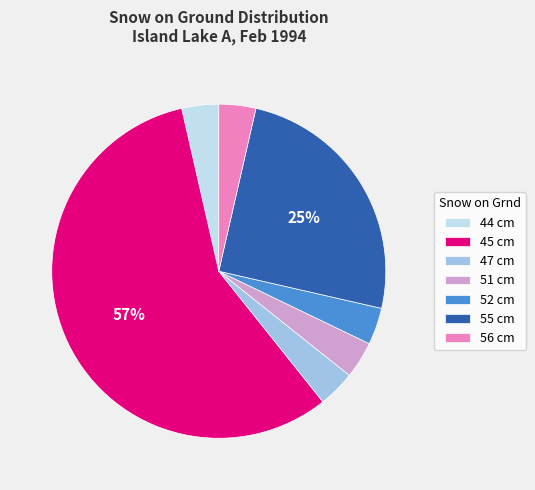

What is the largest slice in the pie chart?

45 cm